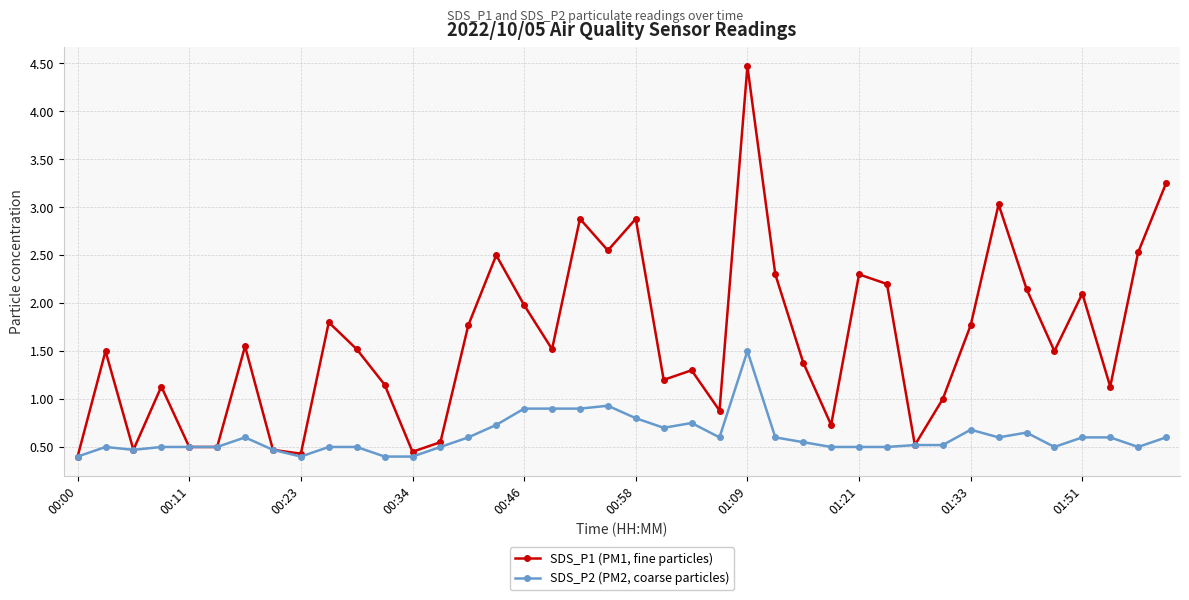

What are all the series names shown in the legend?

SDS_P1 (PM1, fine particles), SDS_P2 (PM2, coarse particles)